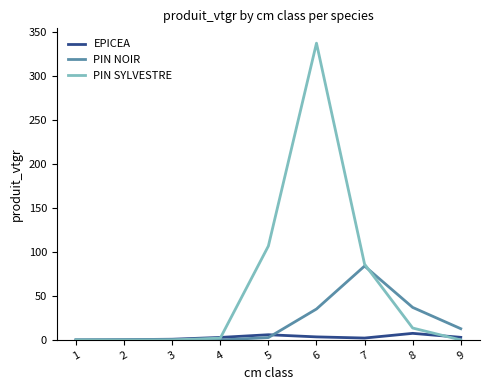

What is the sum of all PIN SYLVESTRE values?

545.1